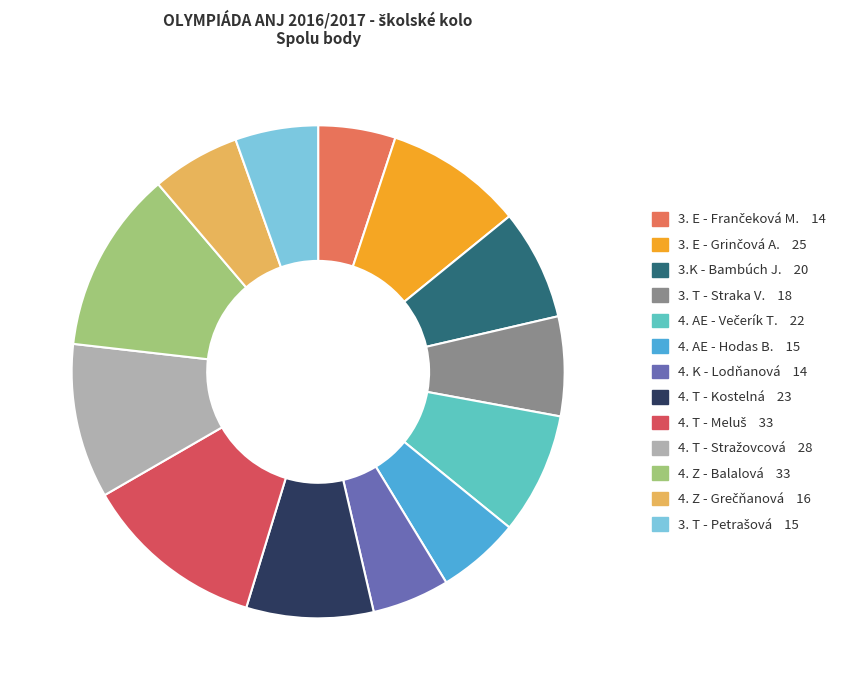

What is the ratio of the value at 4. T - Kostelná to the value at 3. E - Frančeková M.?

1.6